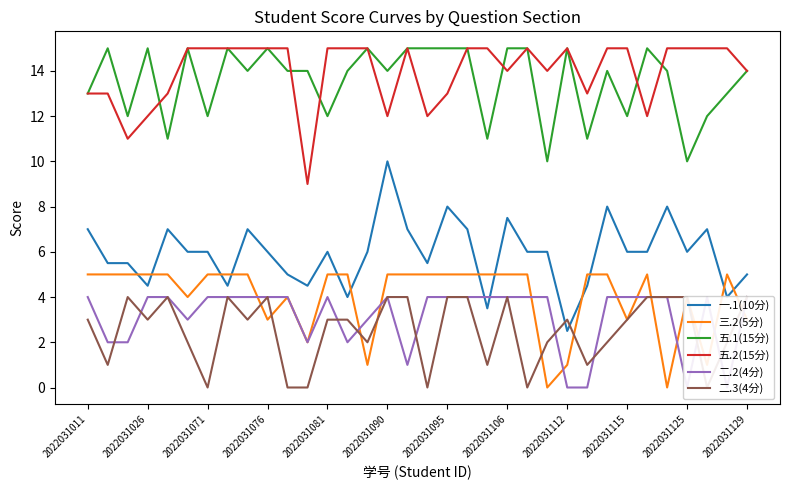

What is the highest value of the 三.2(5分) series?

5.0